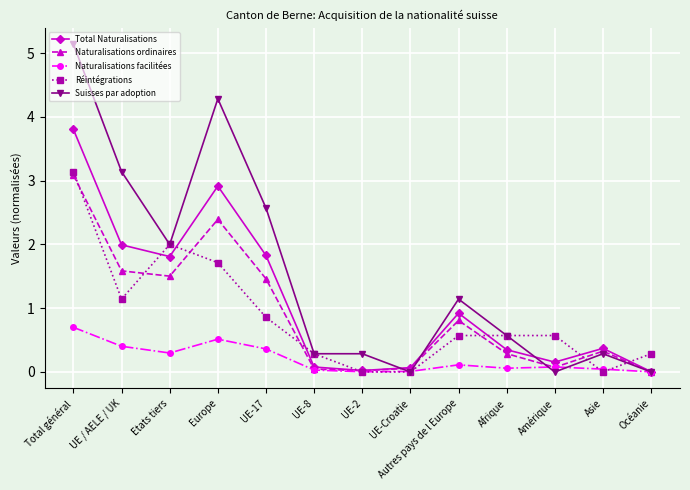

At which category is the sum across all series the highest?

Total général